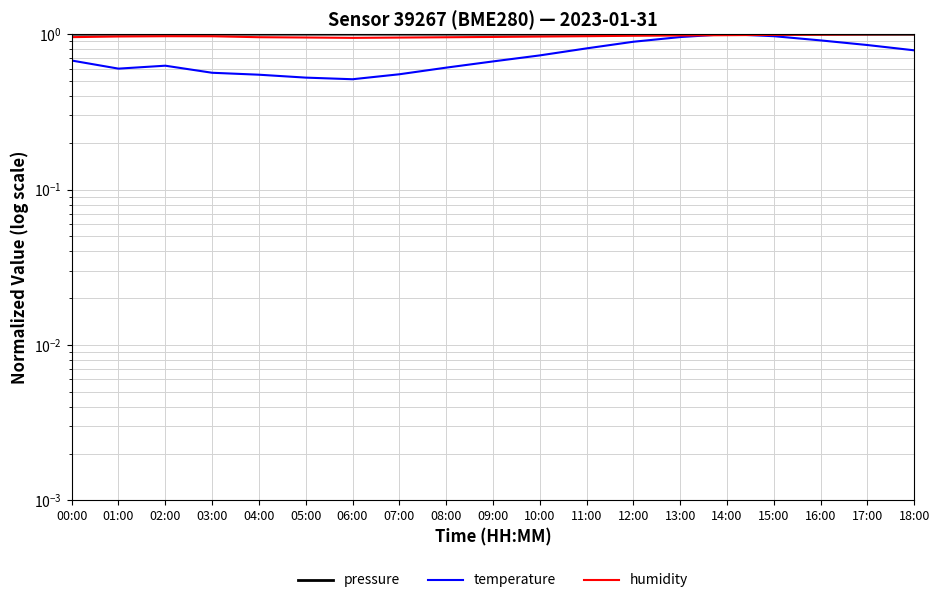

The temperature series shows 1.5 at 17:00. True or false?

False